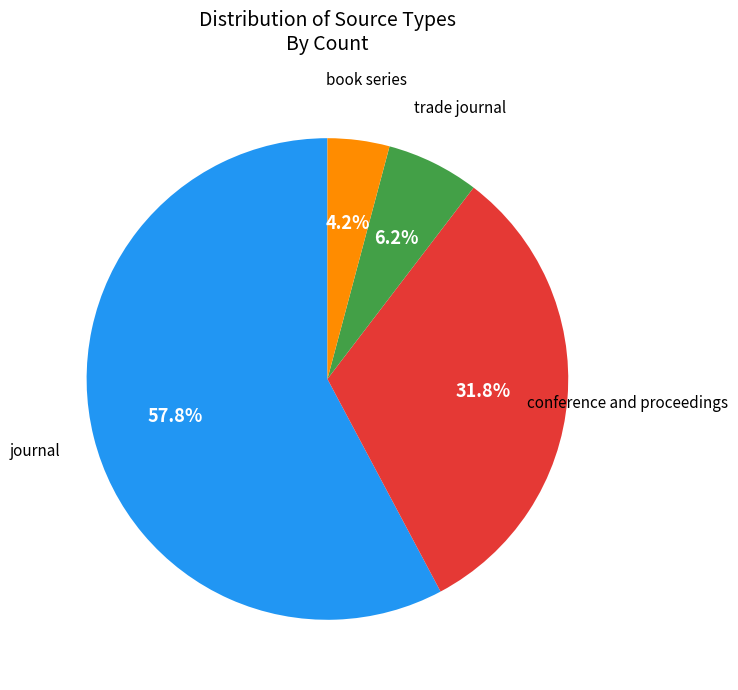

Is there any slice that represents more than half of the pie?

Yes